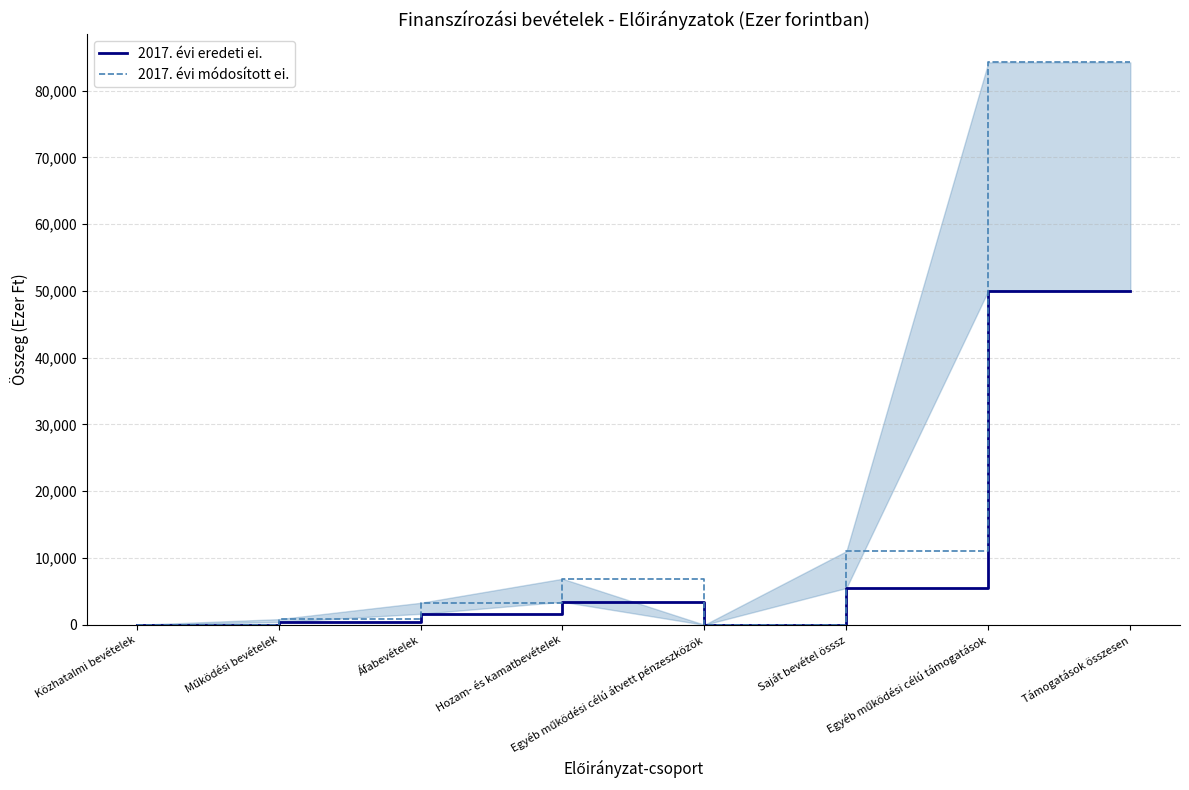

Is this an area chart (filled region under the line)?

No